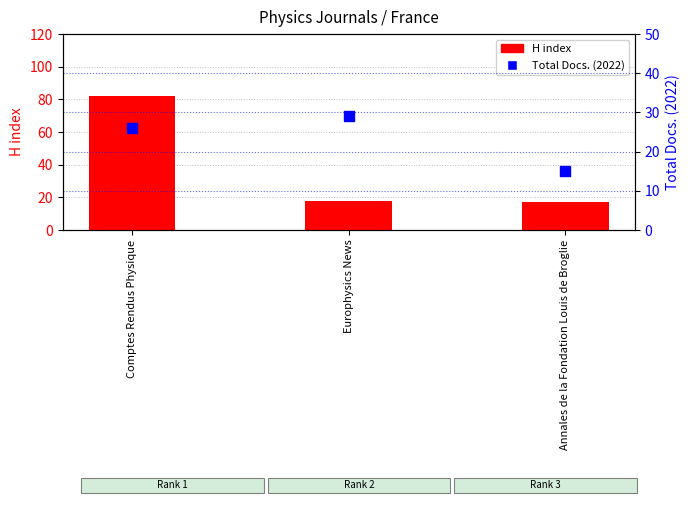

Which series has the largest total across all categories?

H index